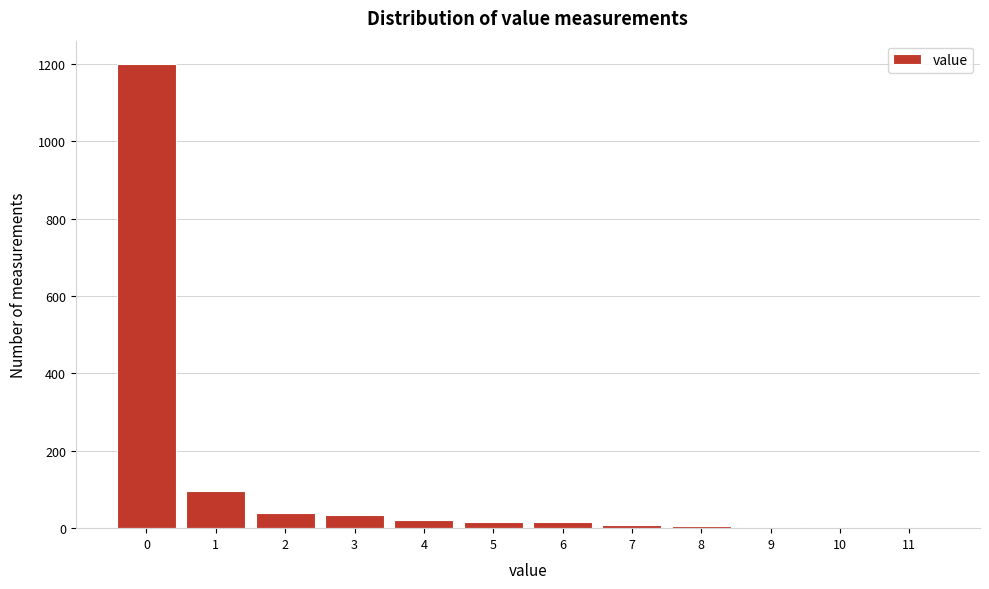

What is the height of the bar covering 3.5 to 4.5 on the x-axis? The values are not printed on the chart, so give them approximately, as read against the axis.

20